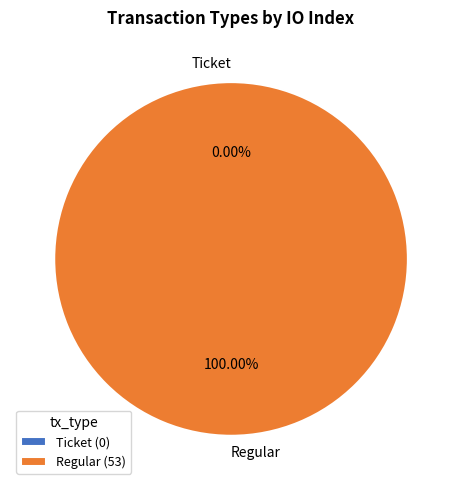

Does Regular represent more than half of the total?

Yes